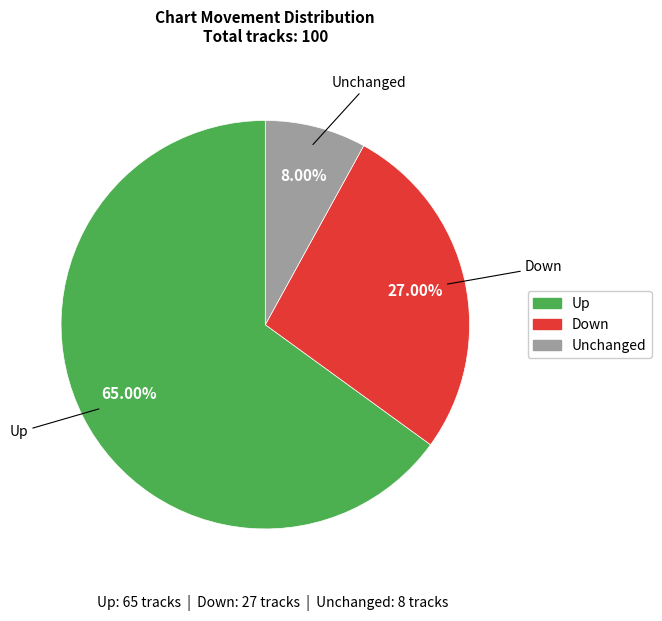

Is there any slice that represents more than half of the pie?

Yes